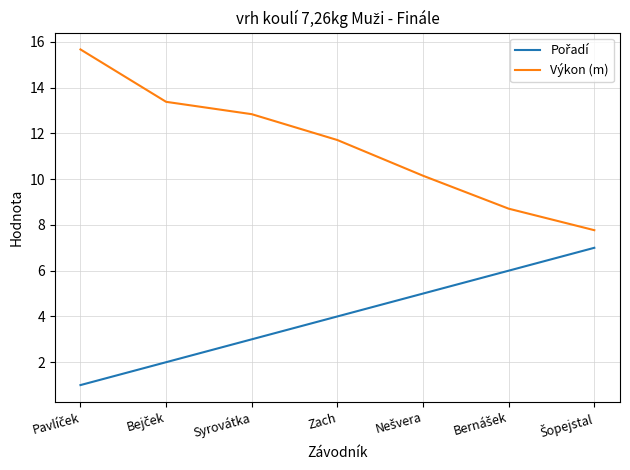

Where is Výkon (m) nearest to the value 11?

Zach